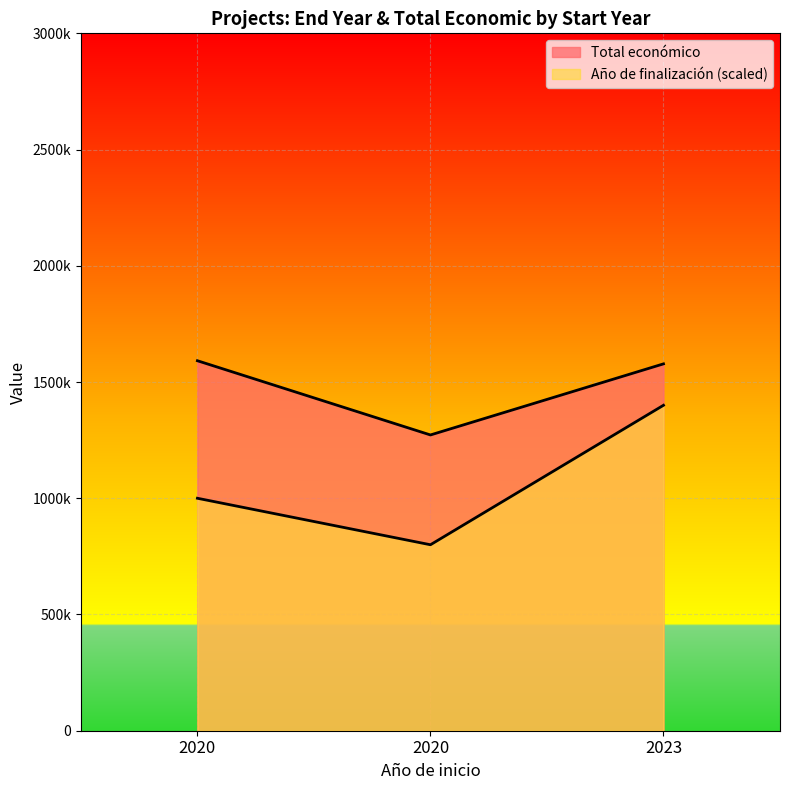

Reading left to right, extract all data points from this chart.

Año de finalización: 2020=1000000	2020=800000	2023=1400000
Total económico: 2020=1591588	2020=1272314	2023=1578130